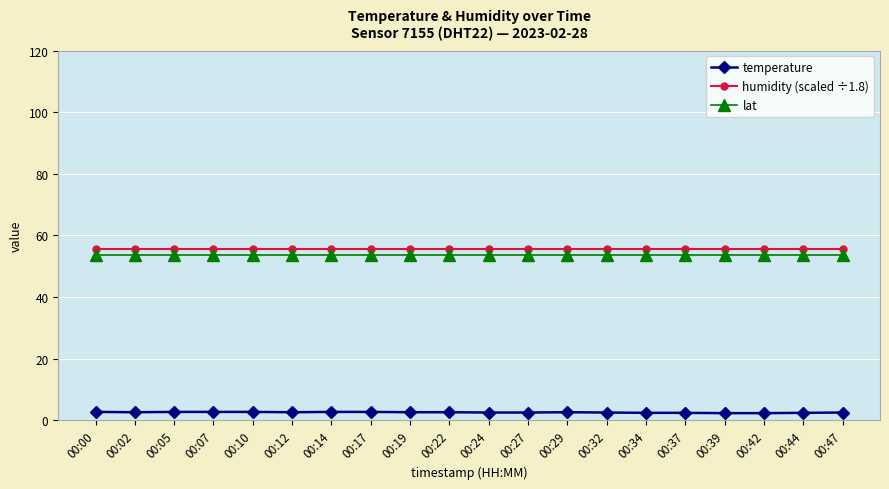

Rank the series at 00:34 from lowest to highest value.

temperature, lat, humidity (scaled ÷1.8)